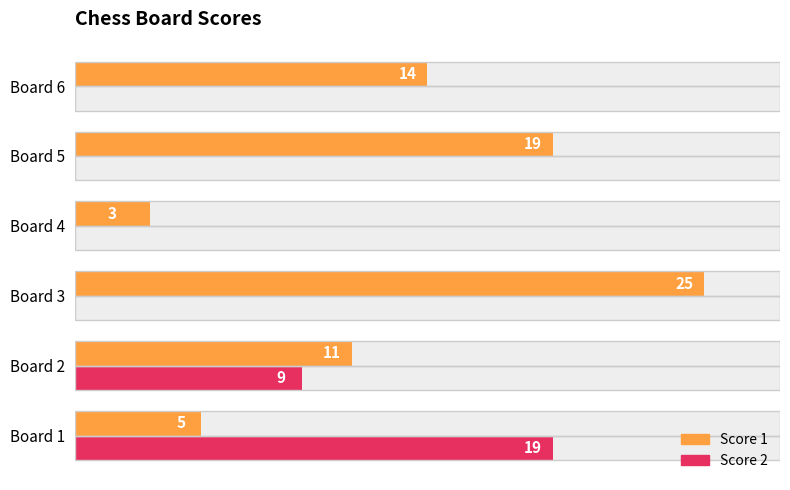

Rank the series by their average value, from lowest to highest.

Score 2, Score 1